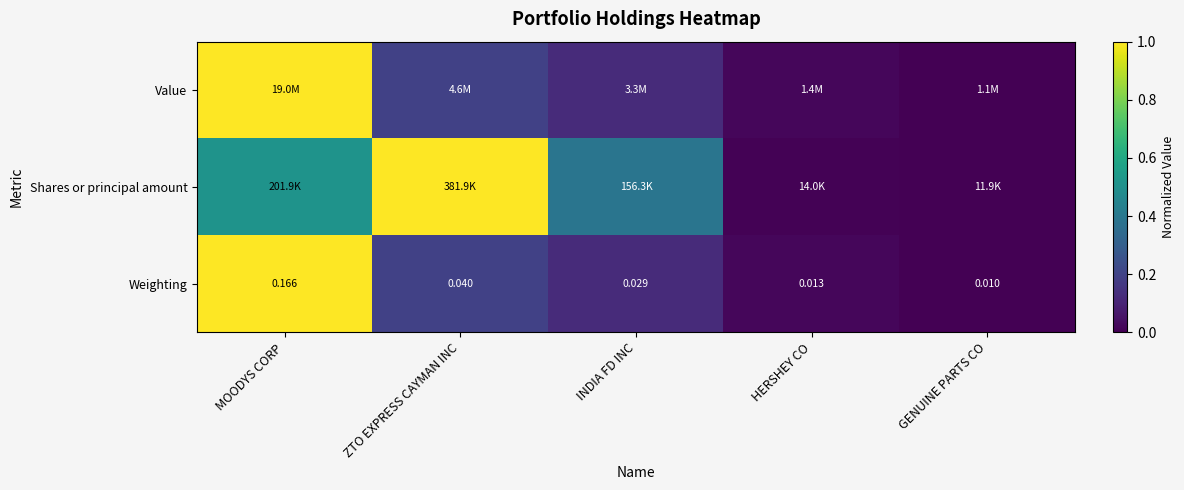

Where is Weighting nearest to the value 0?

GENUINE PARTS CO